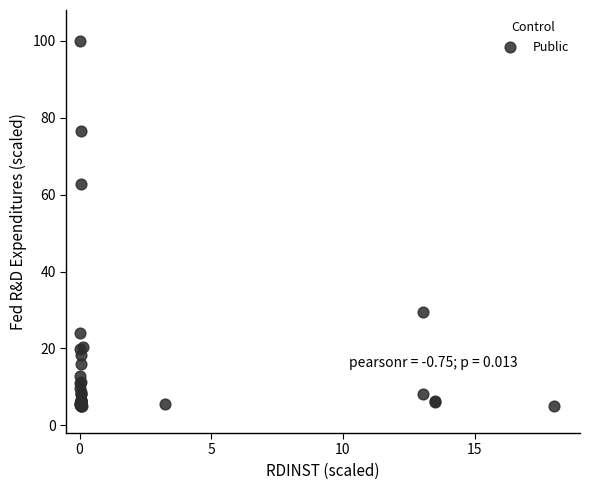

What Y value in the scatter plot is closest to 52?

62.9